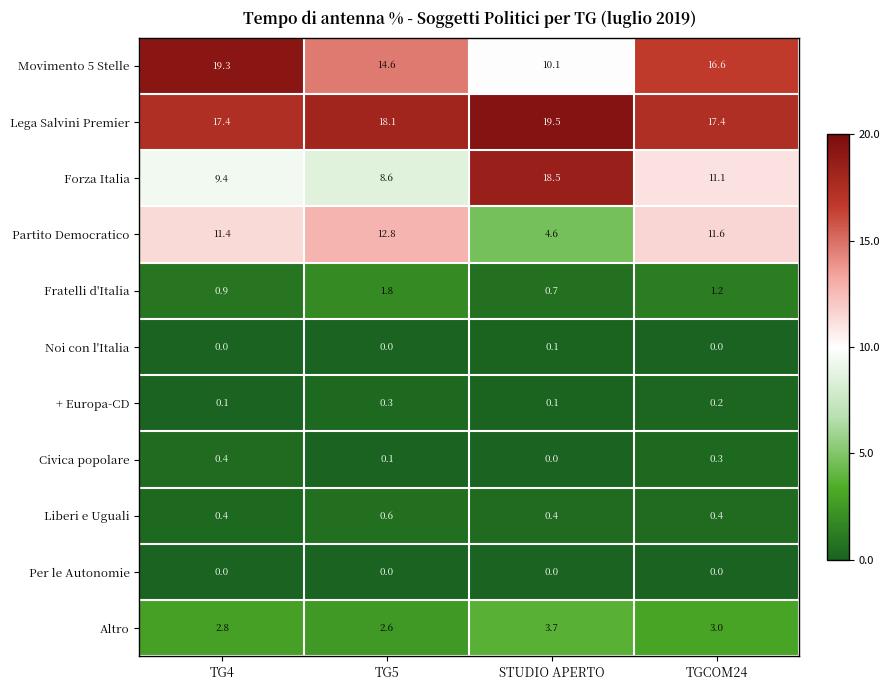

How many series are shown in this chart?

11